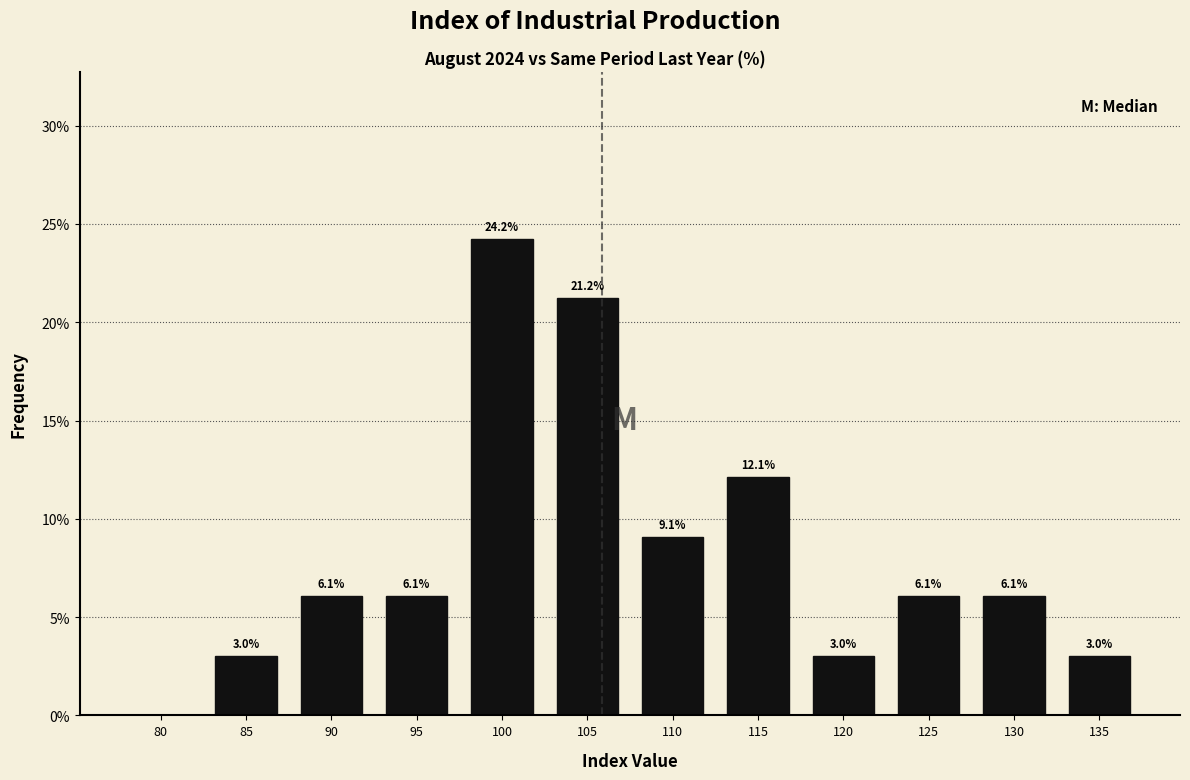

Reading left to right, list all the values displayed in this chart.

80=0.0	85=3.0	90=6.1	95=6.1	100=24.2	105=21.2	110=9.1	115=12.1	120=3.0	125=6.1	130=6.1	135=3.0